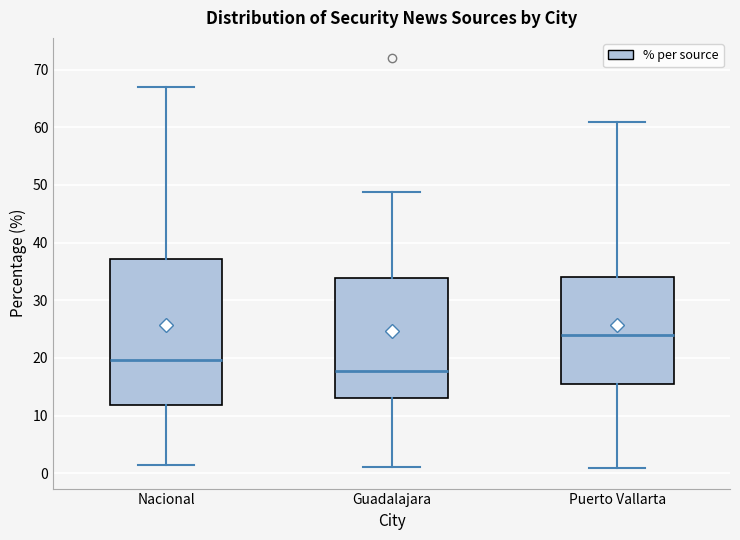

Reading left to right, read every box against the y-axis: the position of its median line, the range the box covers, and the ends of its whiskers. The values are not printed on the chart, so give them approximately, as read against the axis.

Nacional: median 20, box 12 to 37, whiskers 1 to 67
Guadalajara: median 18, box 13 to 34, whiskers 1 to 49
Puerto Vallarta: median 24, box 15 to 34, whiskers 1 to 61